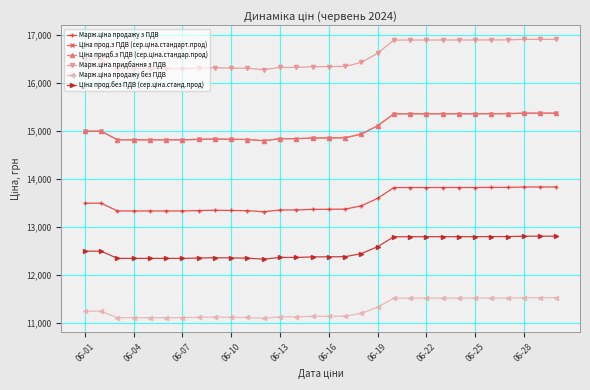

Does the chart display data point markers on the line(s)?

Yes